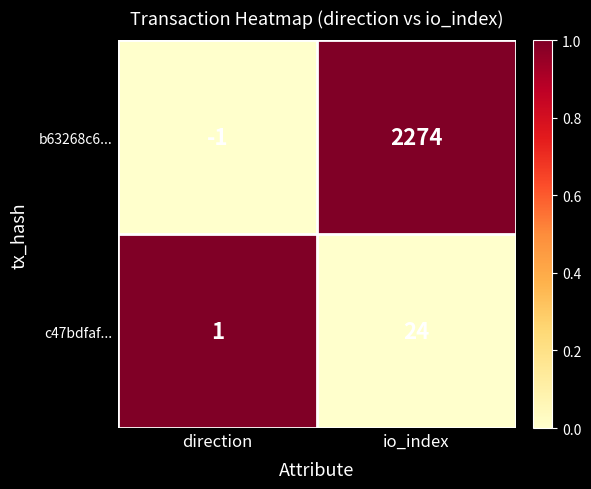

Reading left to right, extract all data points from this chart.

b63268c6...: direction=-1	io_index=2274
c47bdfaf...: direction=1	io_index=24